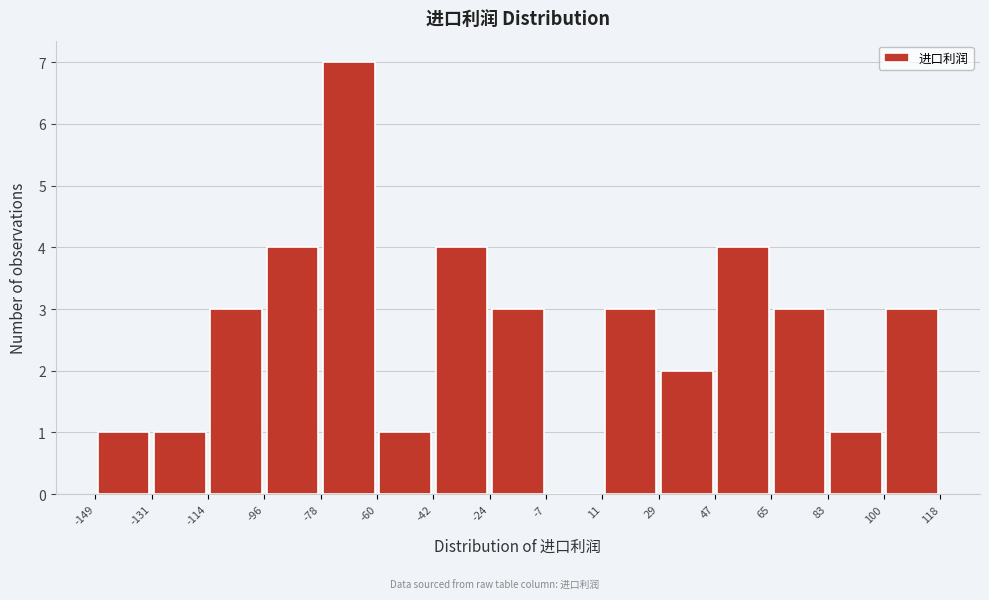

Over which range of the x-axis is the bar tallest?

-78 to -60